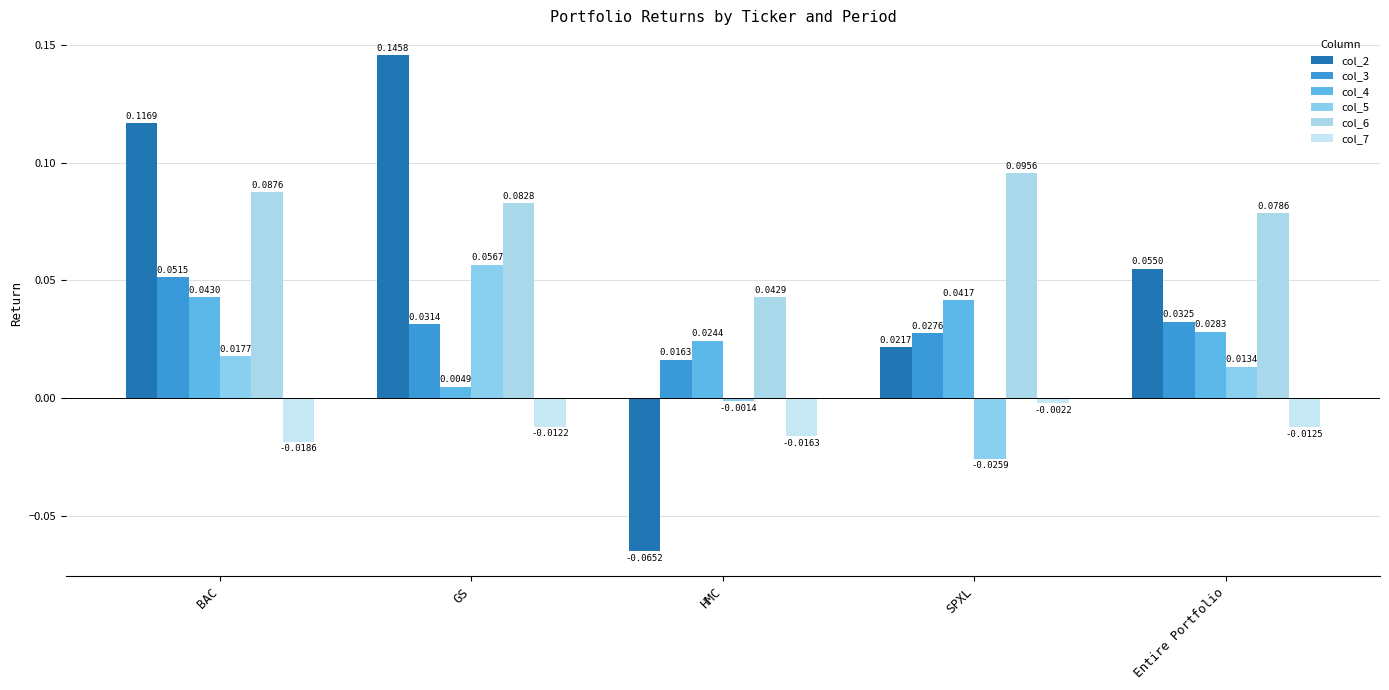

Which series changed the most between BAC and HMC?

col_2